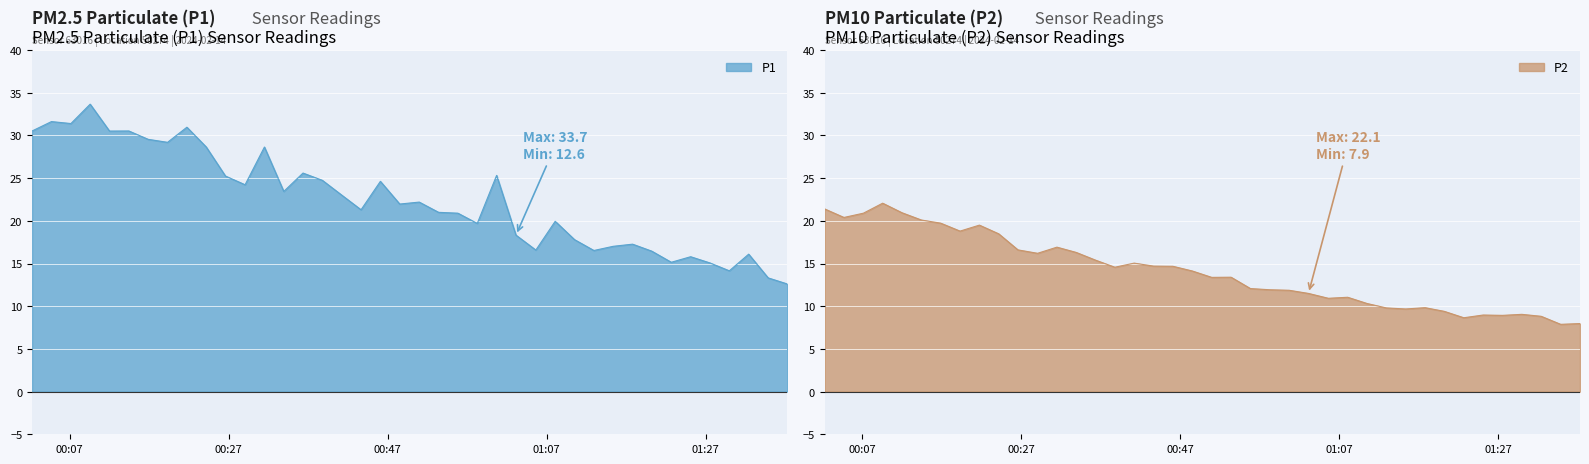

List the series in order of their overall mean, lowest first.

P2, P1